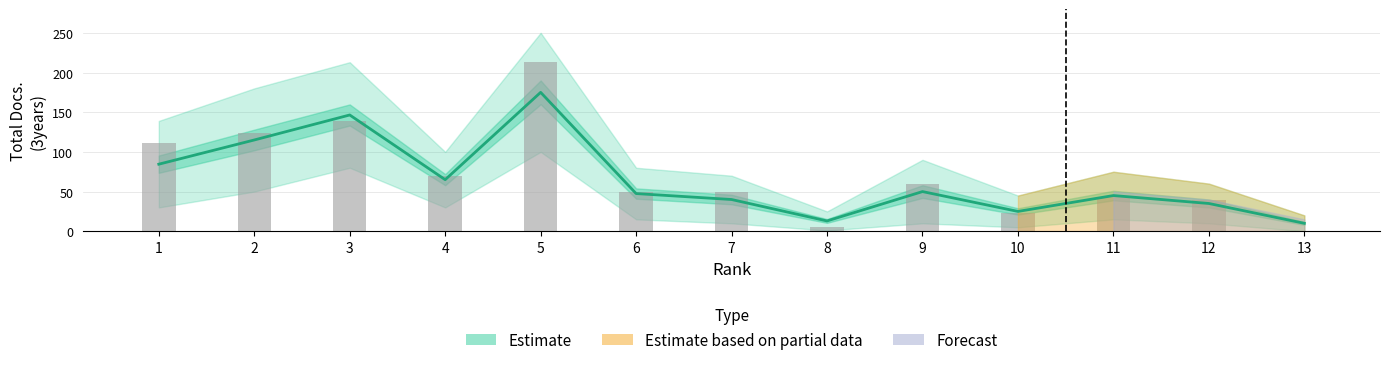

True or false: the data shows 71 at 7.

False